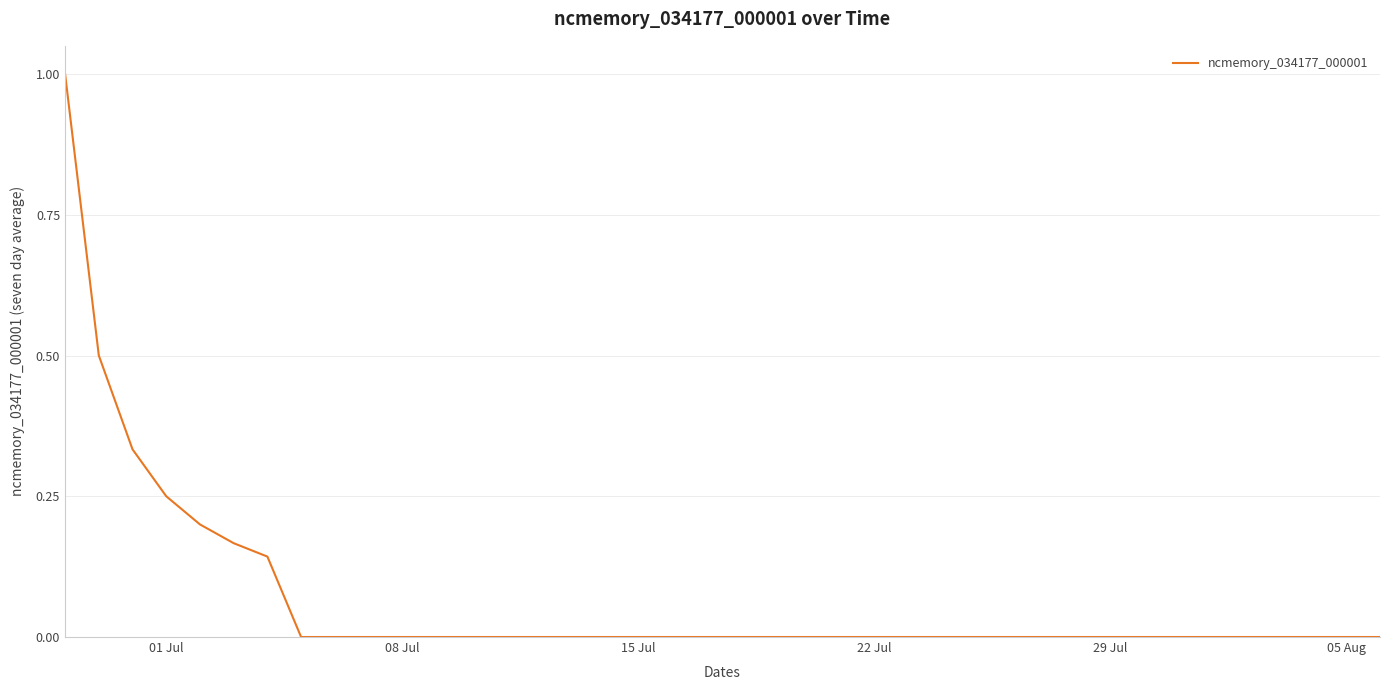

What is the difference between the maximum and minimum values?

1.0